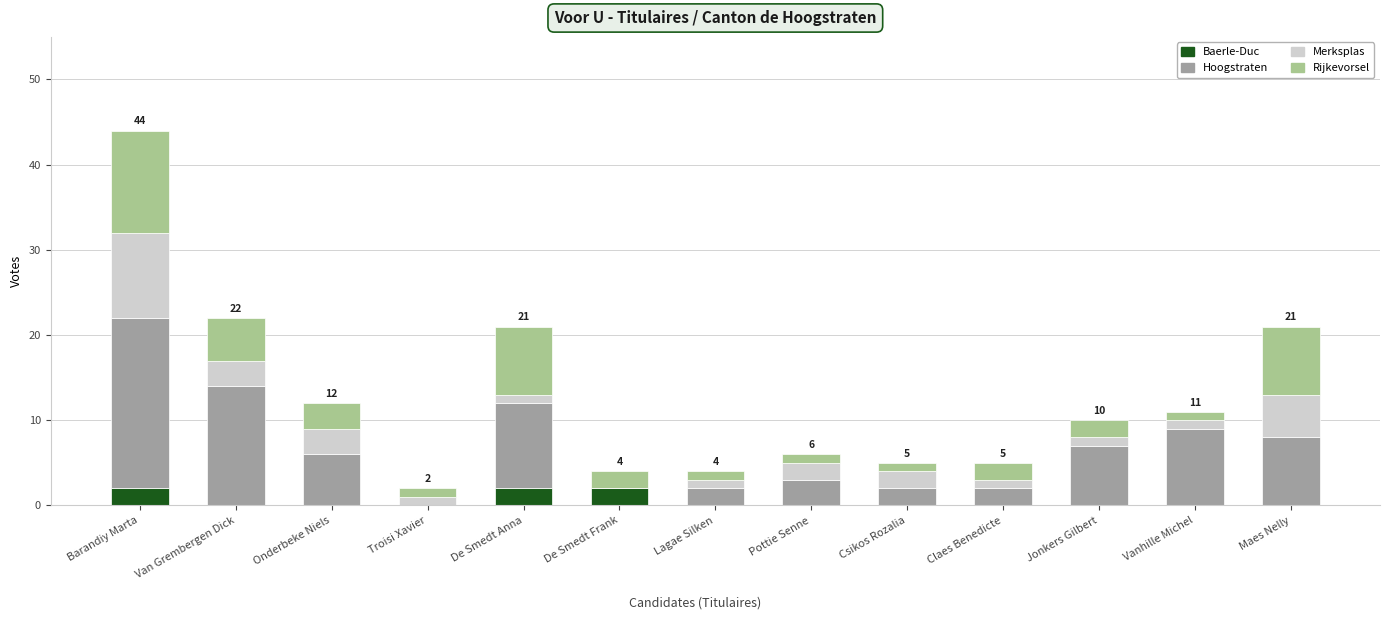

At which category is the sum across all series the highest?

Barandiy Marta